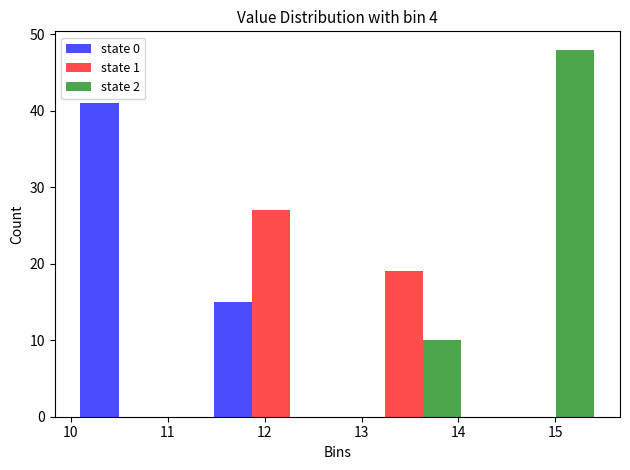

In the state 2 series, which range on the x-axis has the tallest bar?

14.1 to 15.5